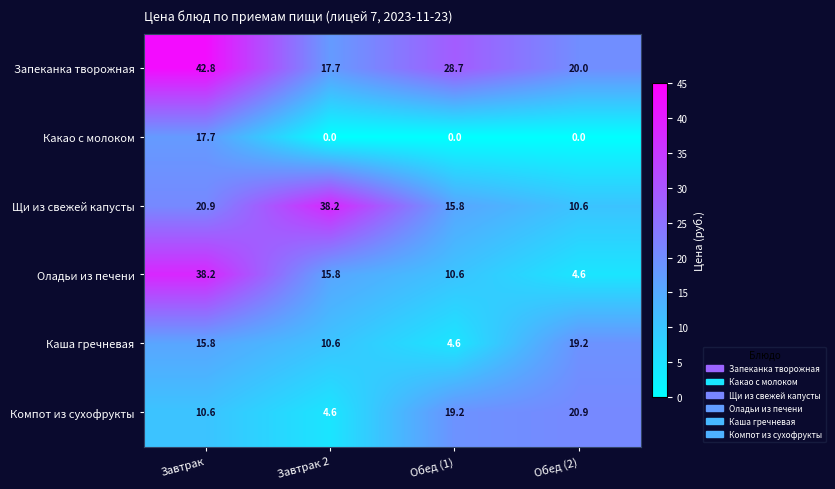

Which series has the largest range (max minus min)?

Оладьи из печени